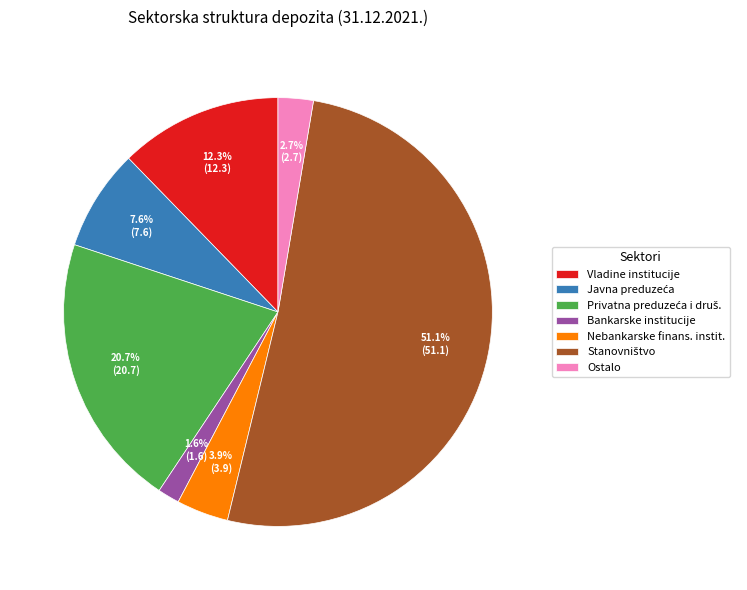

To the nearest percent, what portion does Vladine institucije represent?

12%